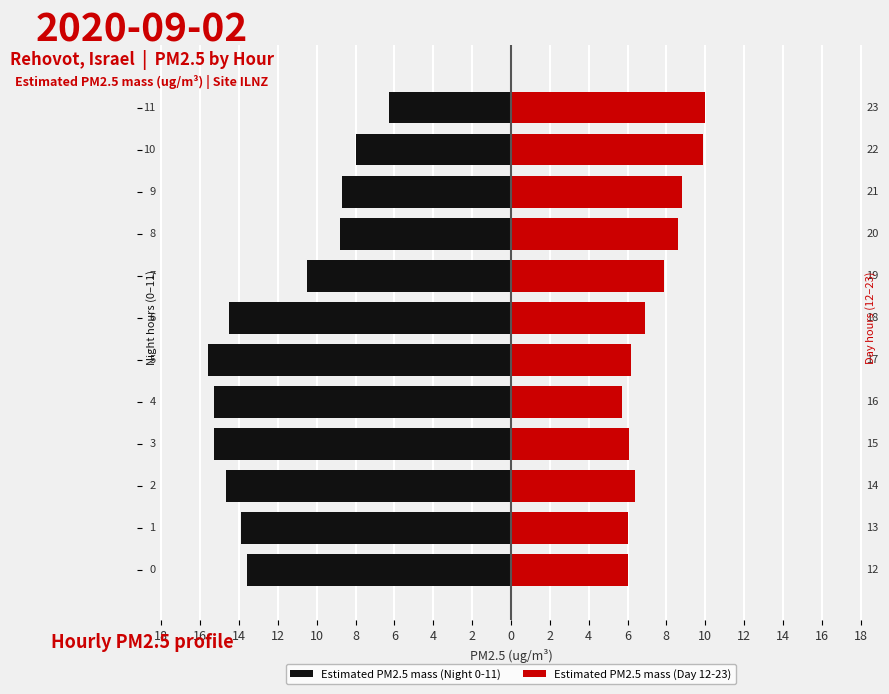

At which label is Estimated PM2.5 mass (Day 12-23) closest to 7?

6